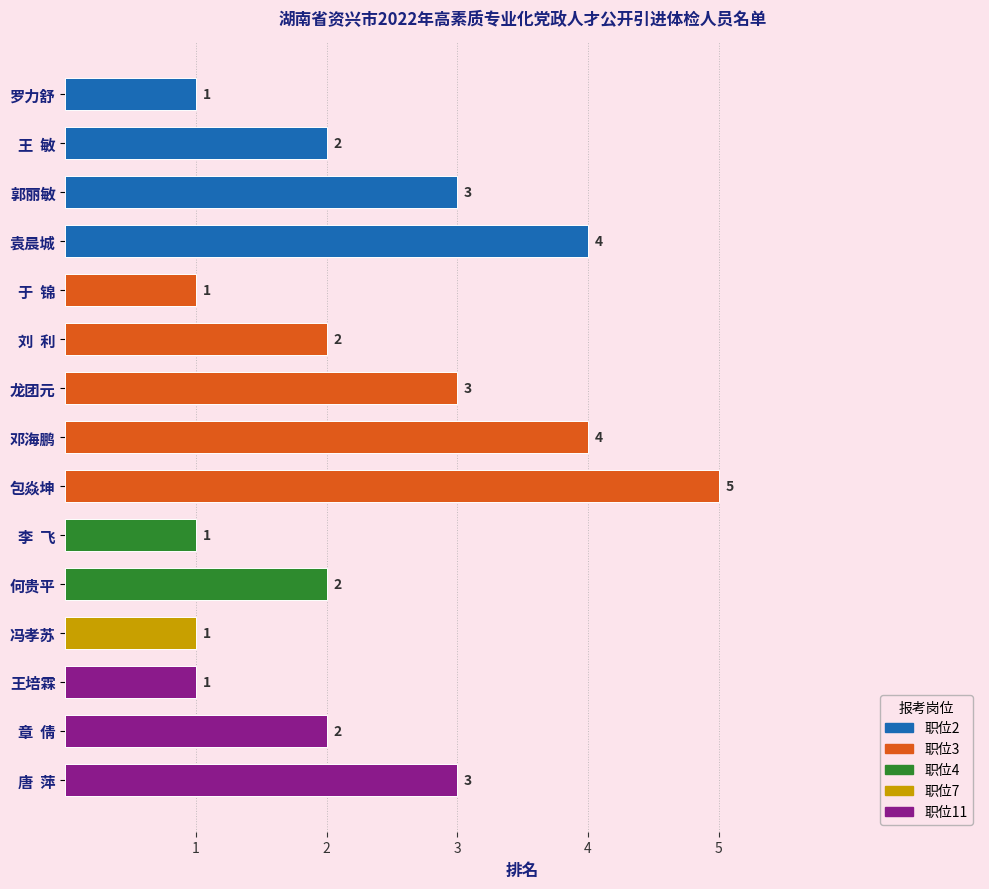

Reading right to left, what are all the values shown in this chart?

唐  萍=3	章  倩=2	王培霖=1	冯孝苏=1	何贵平=2	李  飞=1	包焱坤=5	邓海鹏=4	龙团元=3	刘  利=2	于  锦=1	袁晨城=4	郭丽敏=3	王  敏=2	罗力舒=1